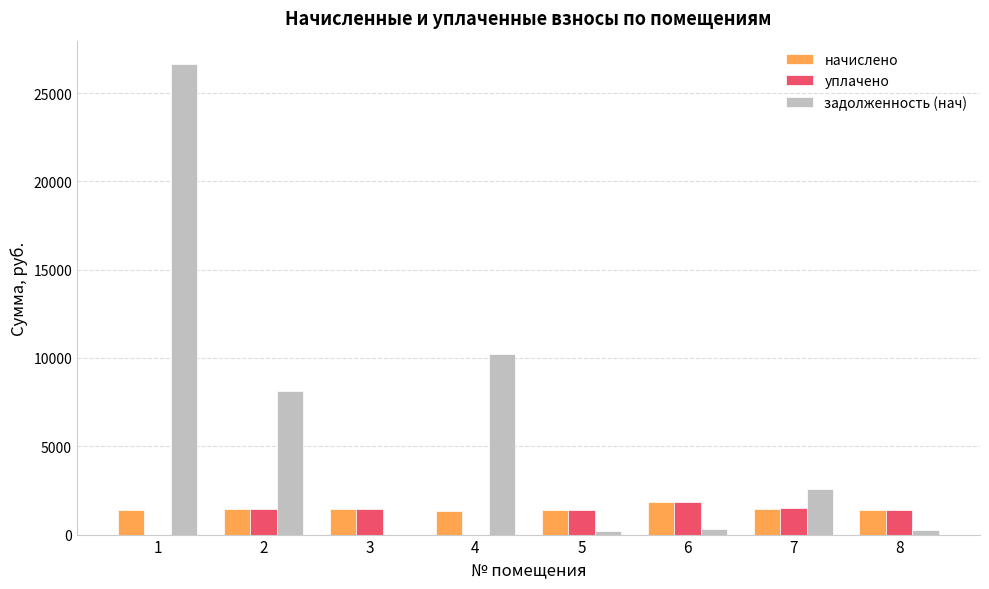

Is it true that задолженность (нач) equals 10243.2 at 4?

True